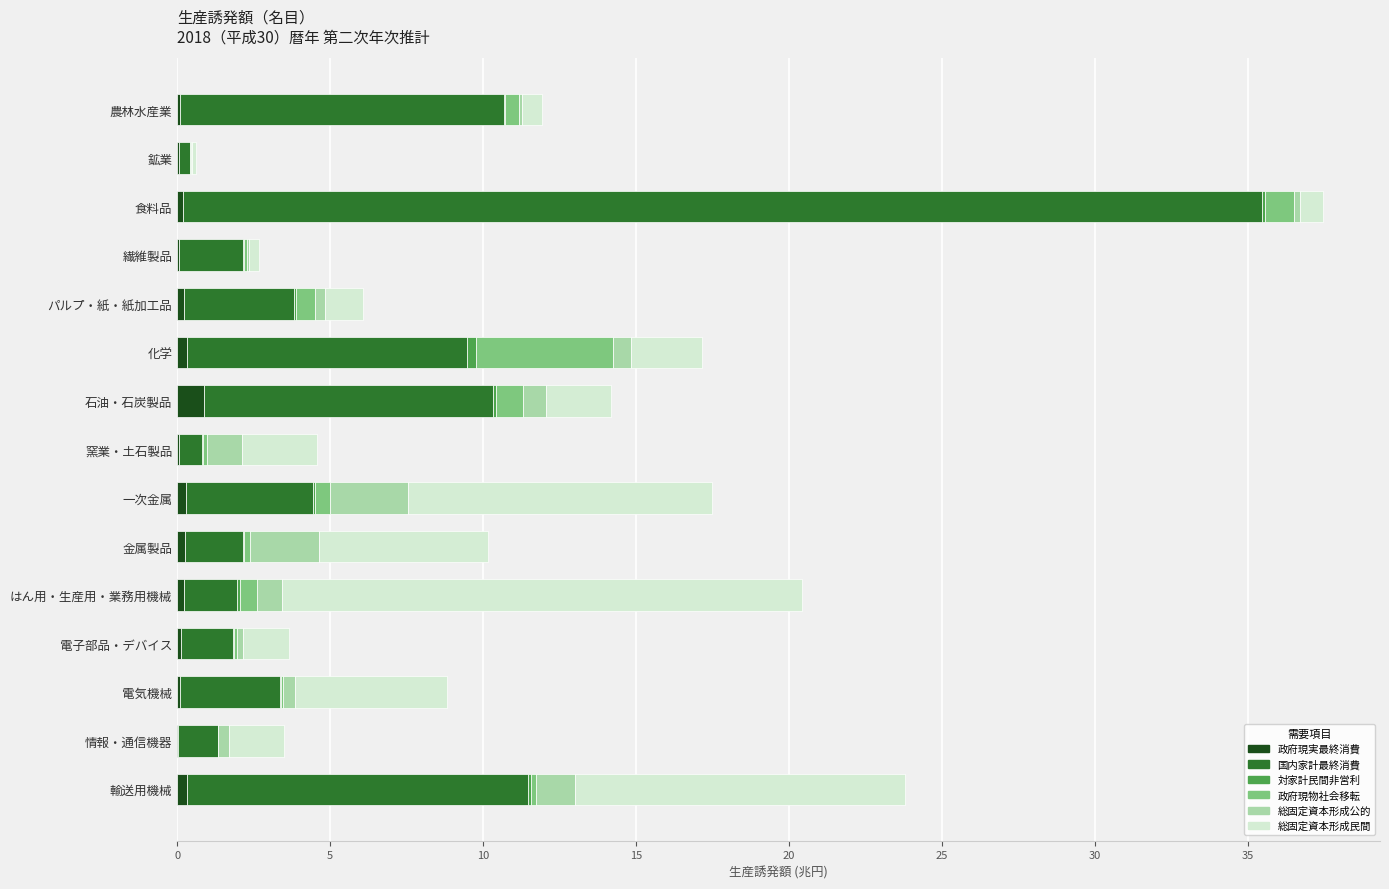

What is the highest value of the 政府現実最終消費 series?

0.9